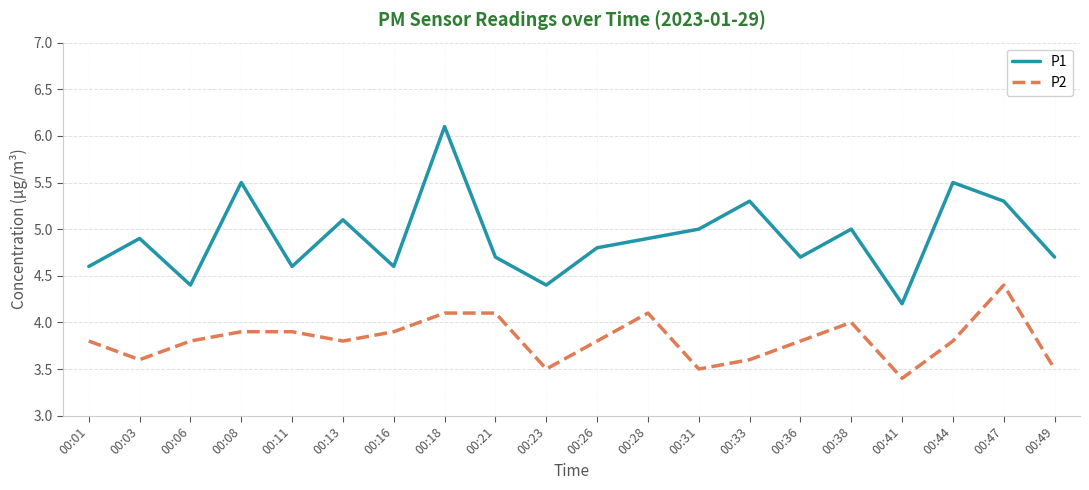

The value of P1 at 00:44 is 2.5. True or false?

False